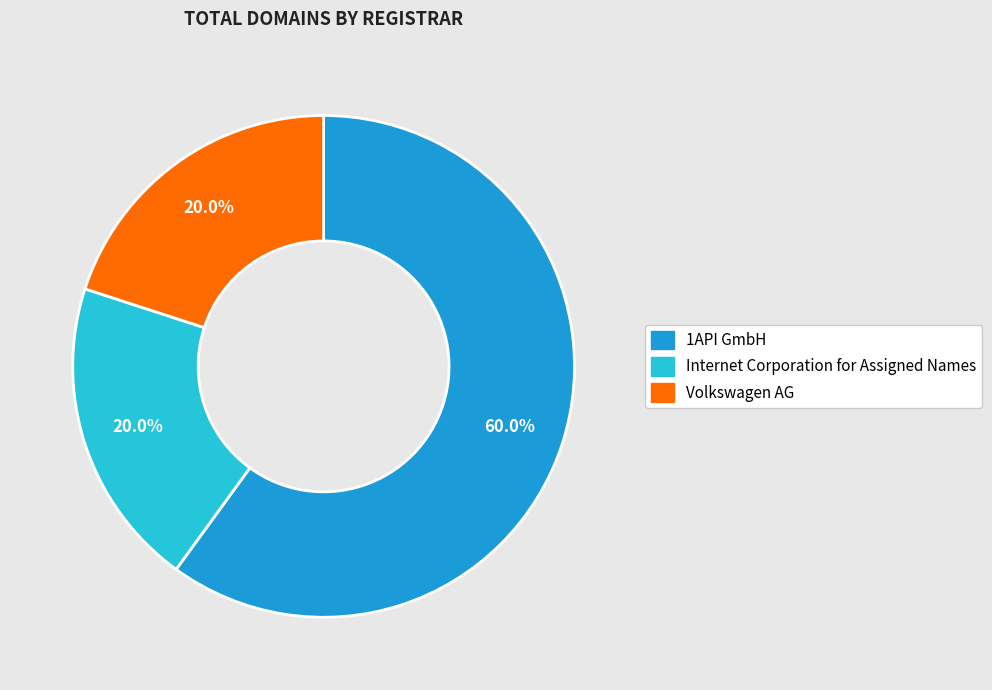

How many segments does this pie chart have?

3